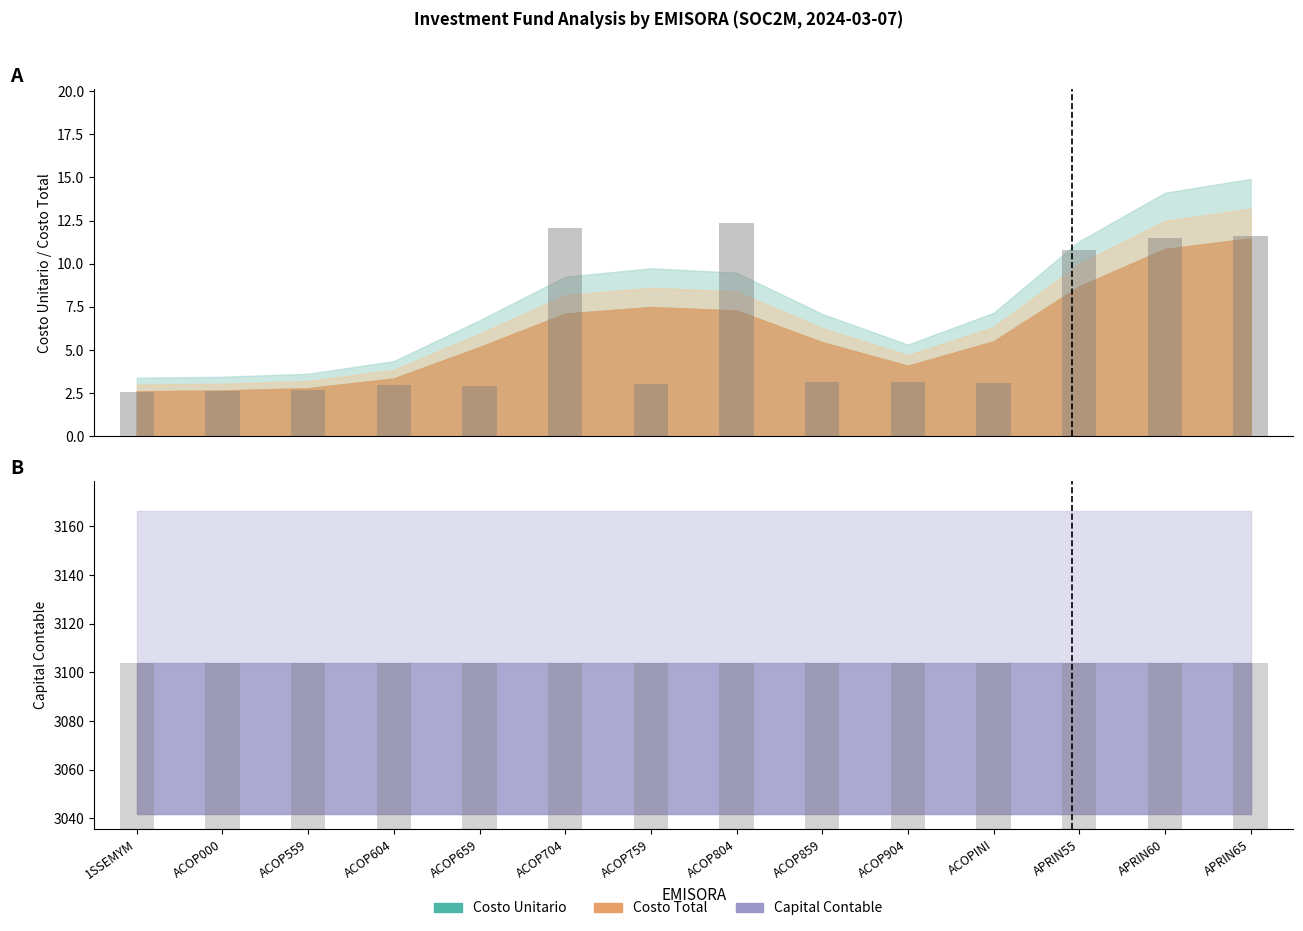

What position from the left is ACOP659?

5